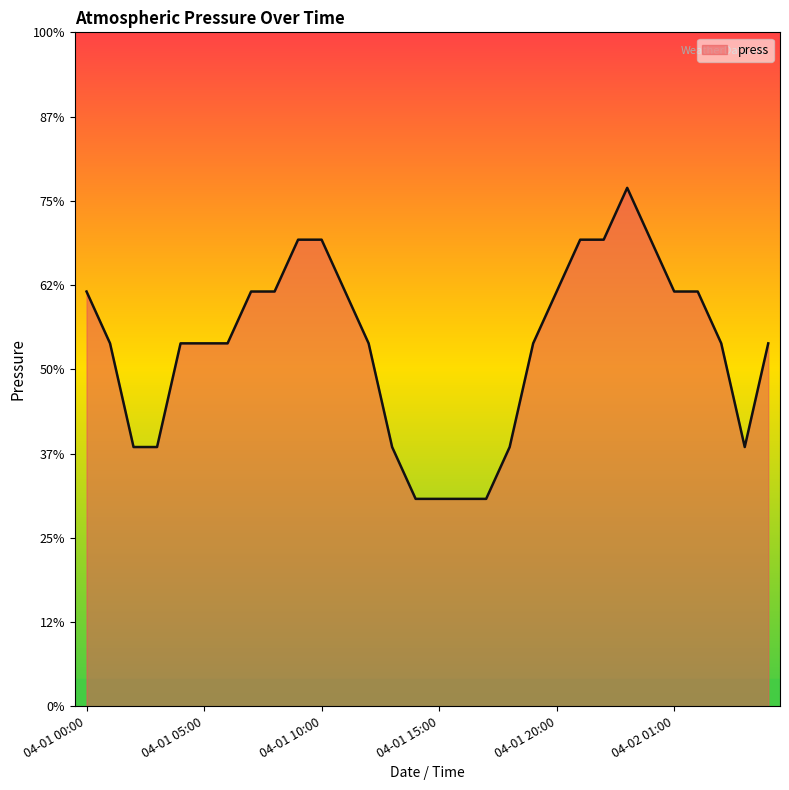

Is this an area chart (filled region under the line)?

Yes